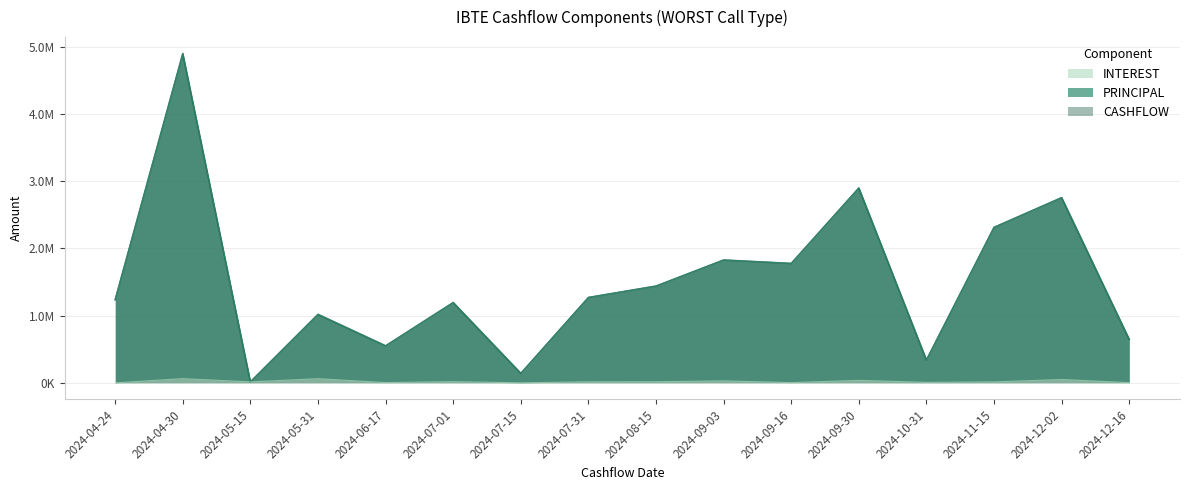

What is the sum of the PRINCIPAL values at 2024-09-30 and 2024-12-02?

5652947.4